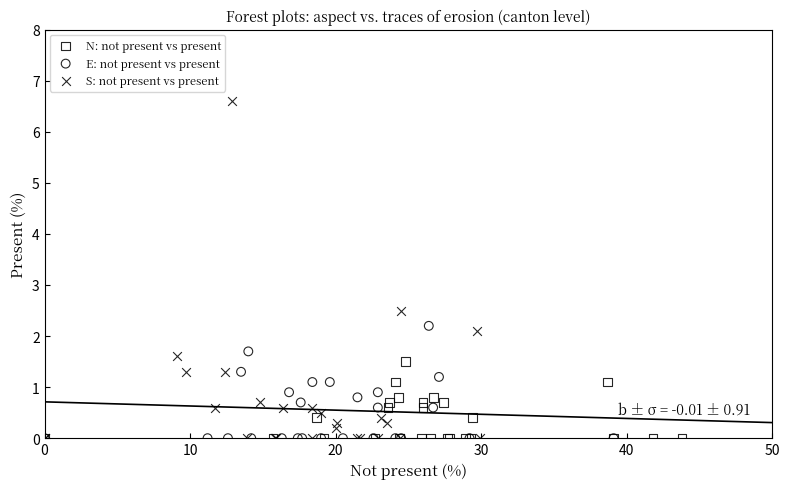

What are all the series names shown in the legend?

N: not present vs present, E: not present vs present, S: not present vs present